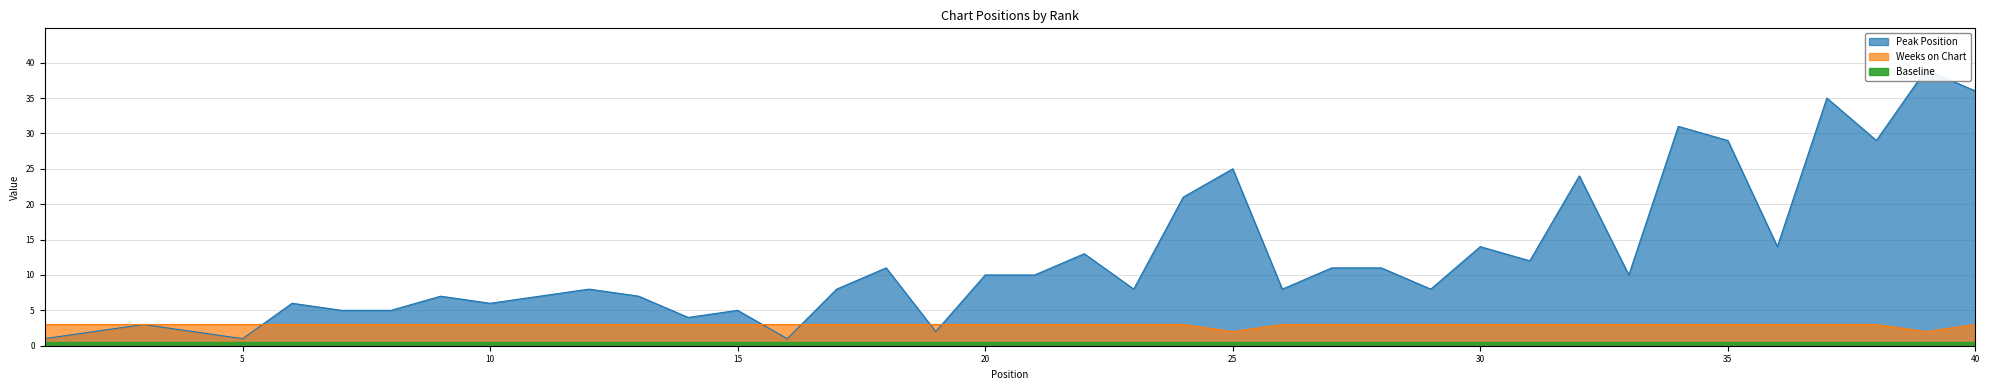

True or false: Weeks on Chart has a value of 3 at 2.

True